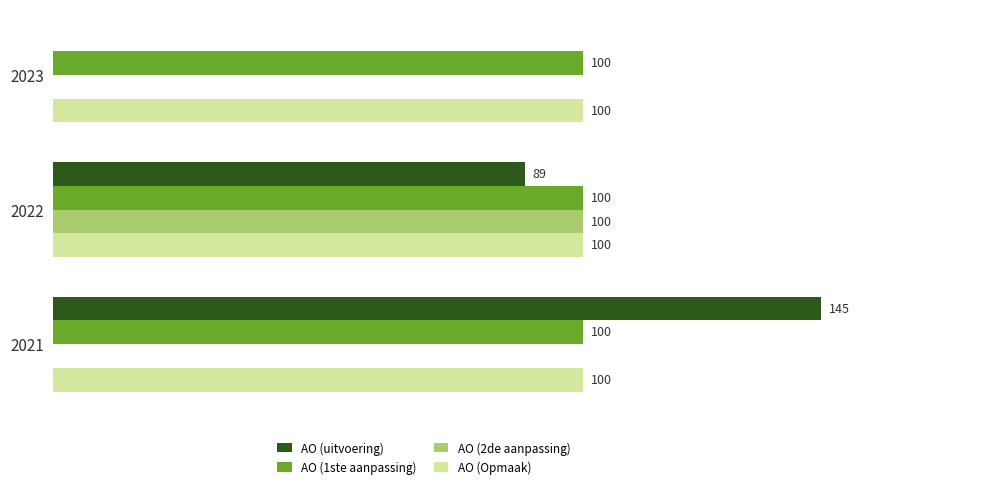

Is the value of AO (Opmaak) at 2022 greater than the value of AO (uitvoering) at 2023?

Yes